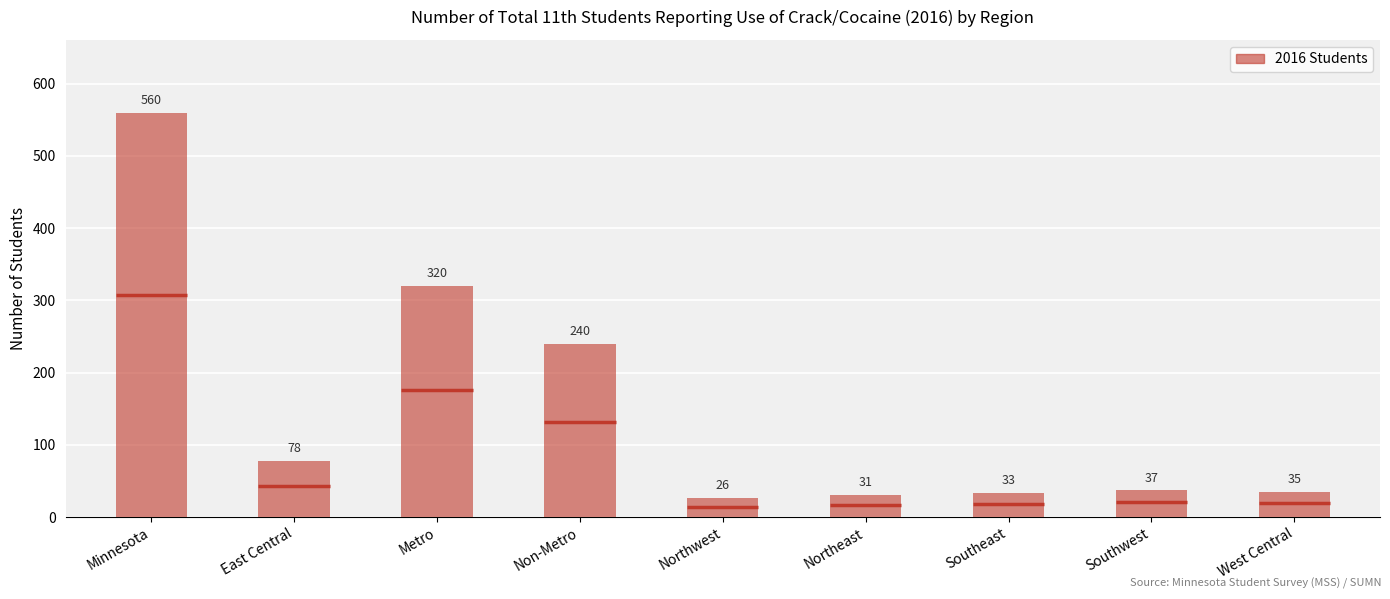

Where does the data first go above 37?

Minnesota